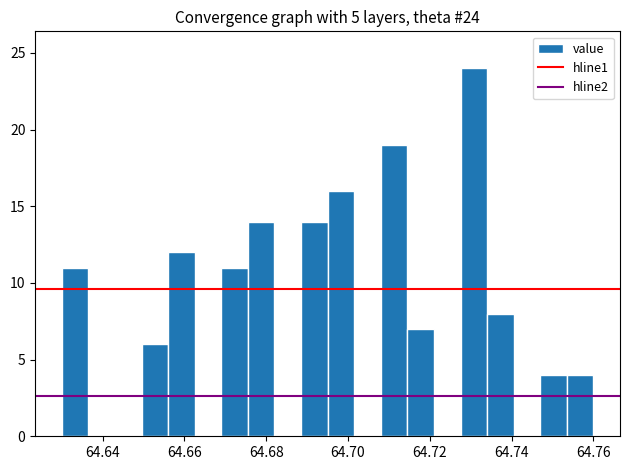

Read against the x-axis, roughly where is the centre of the tallest bar?

64.730